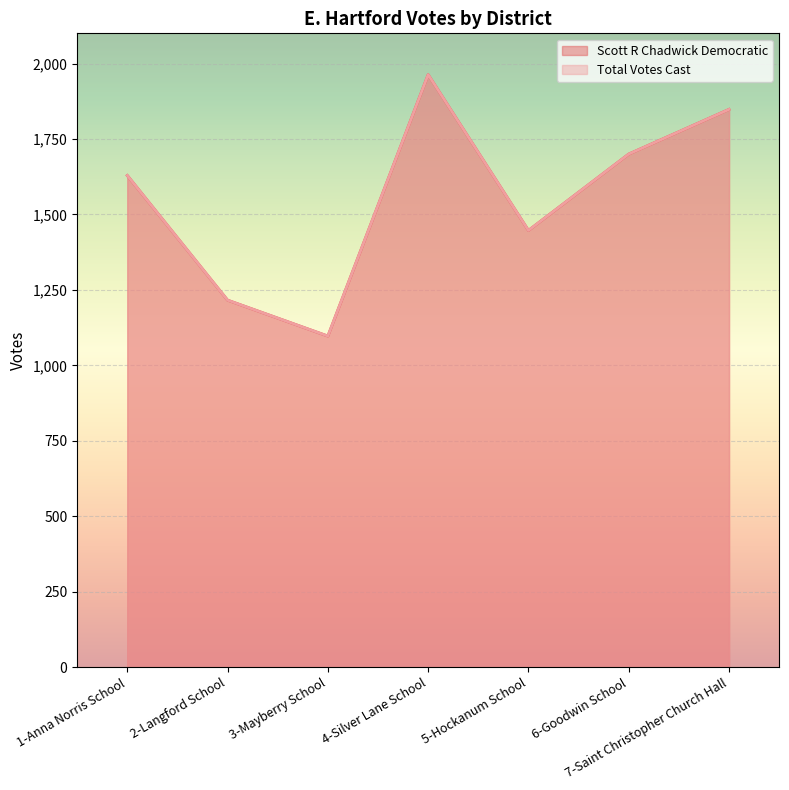

What is the average value of the Scott R Chadwick Democratic series?

1557